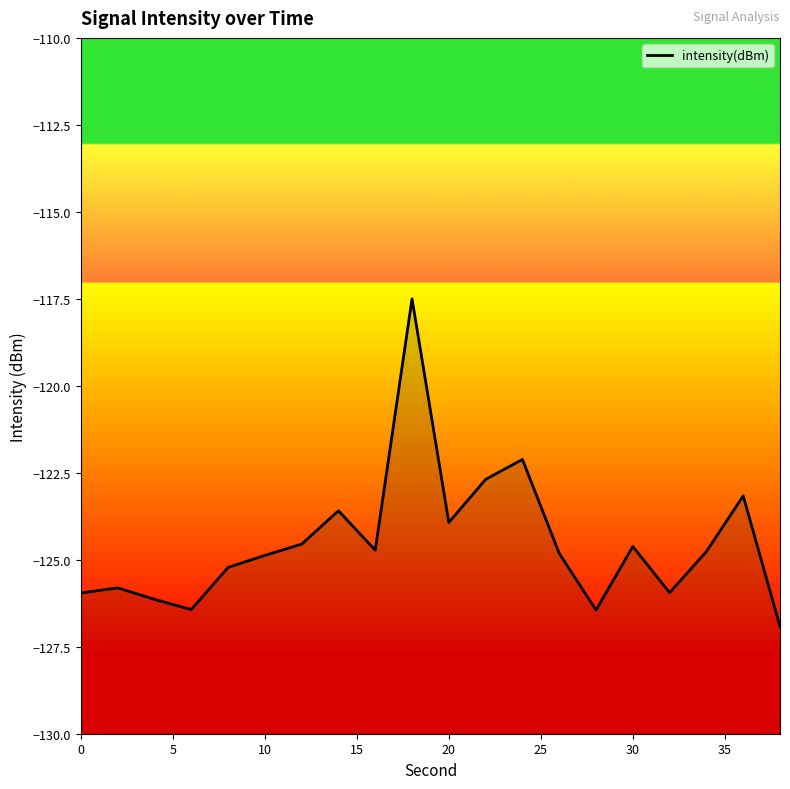

The chart shows a value of -214.8 at 20. True or false?

False